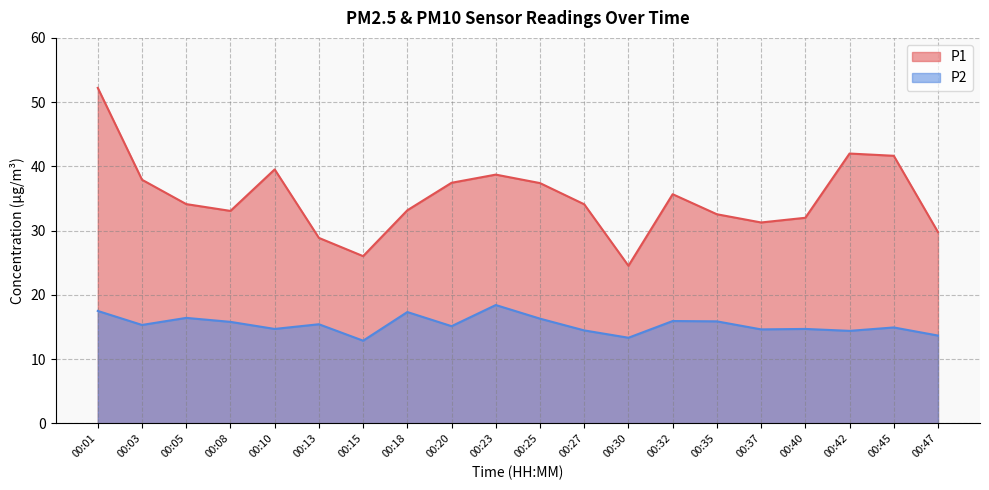

What is the spread (max minus min) of values at 00:05?

17.7